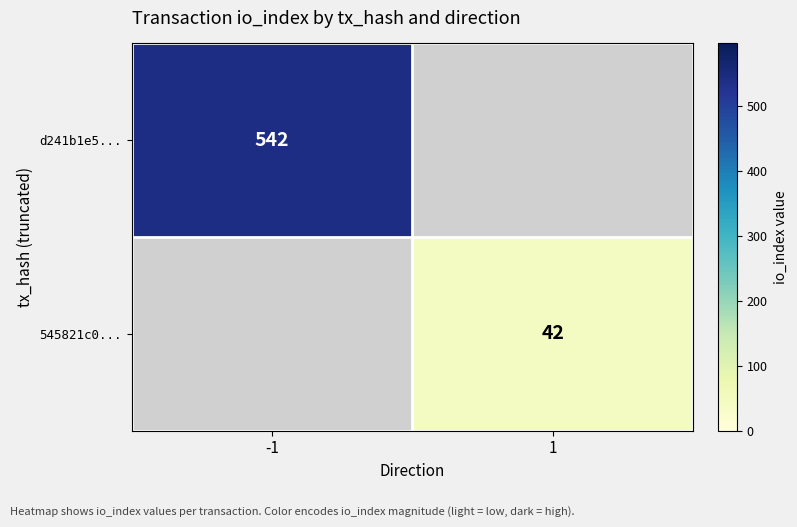

Which label corresponds to the largest value in the chart?

-1